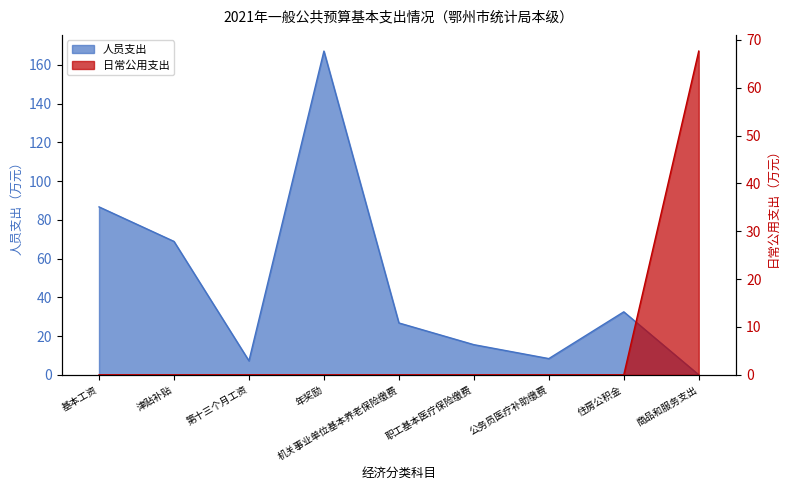

True or false: 人员支出 has more than 2 interior local peaks.

False